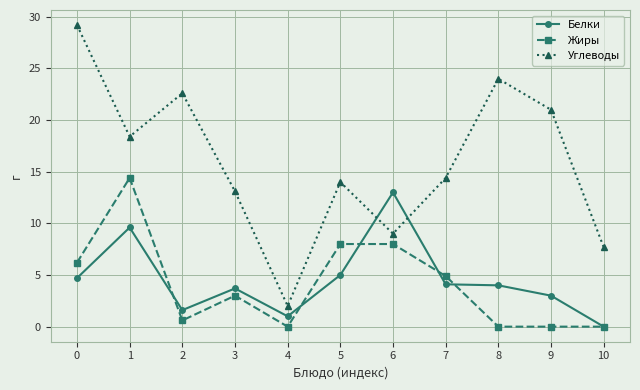

Which series changed the most between 5 and 10?

Жиры